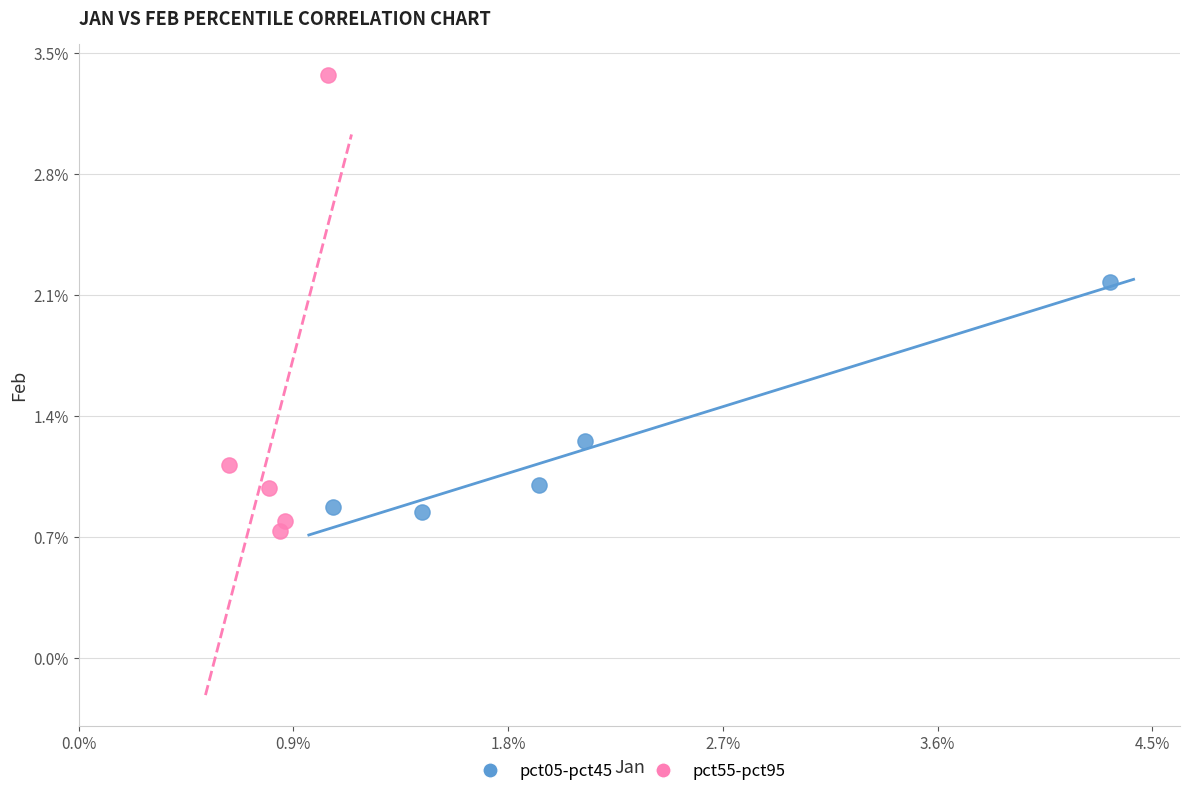

Which series has the largest Y range (max minus min)?

pct55-pct95